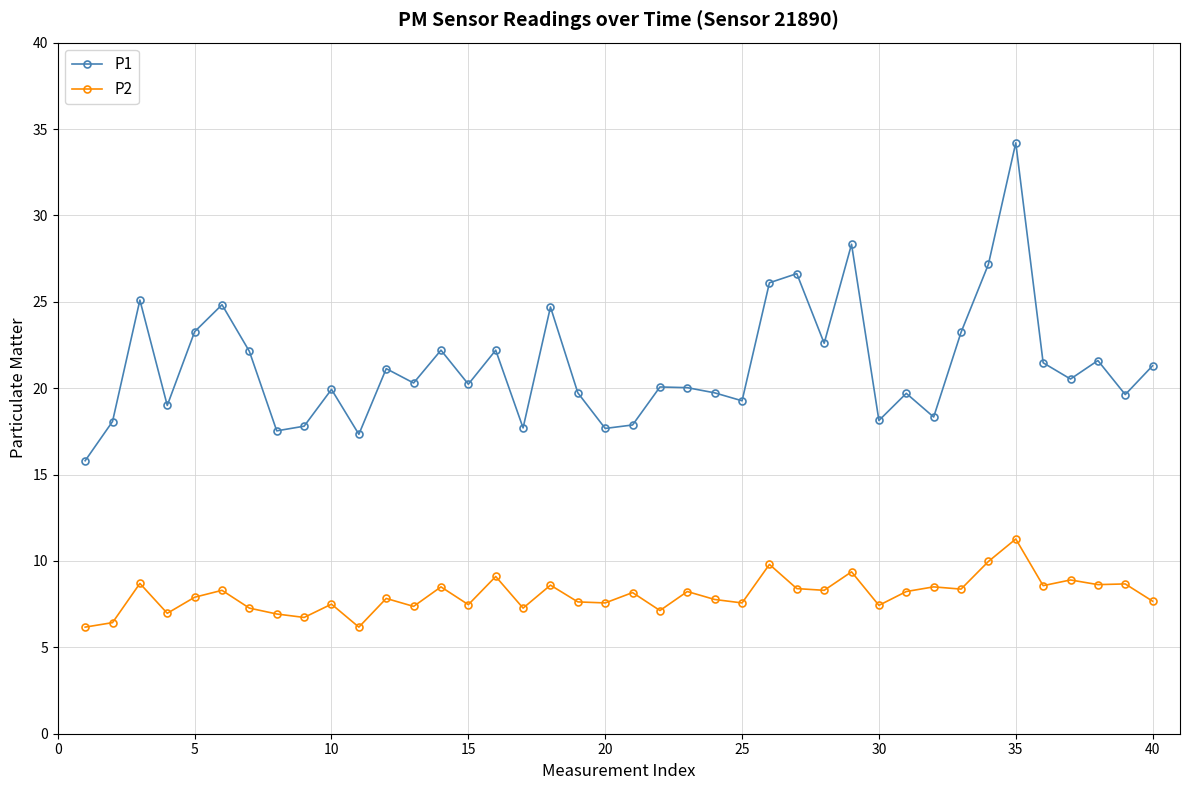

What is the difference between the maximum and minimum values in the P1 series?

18.4